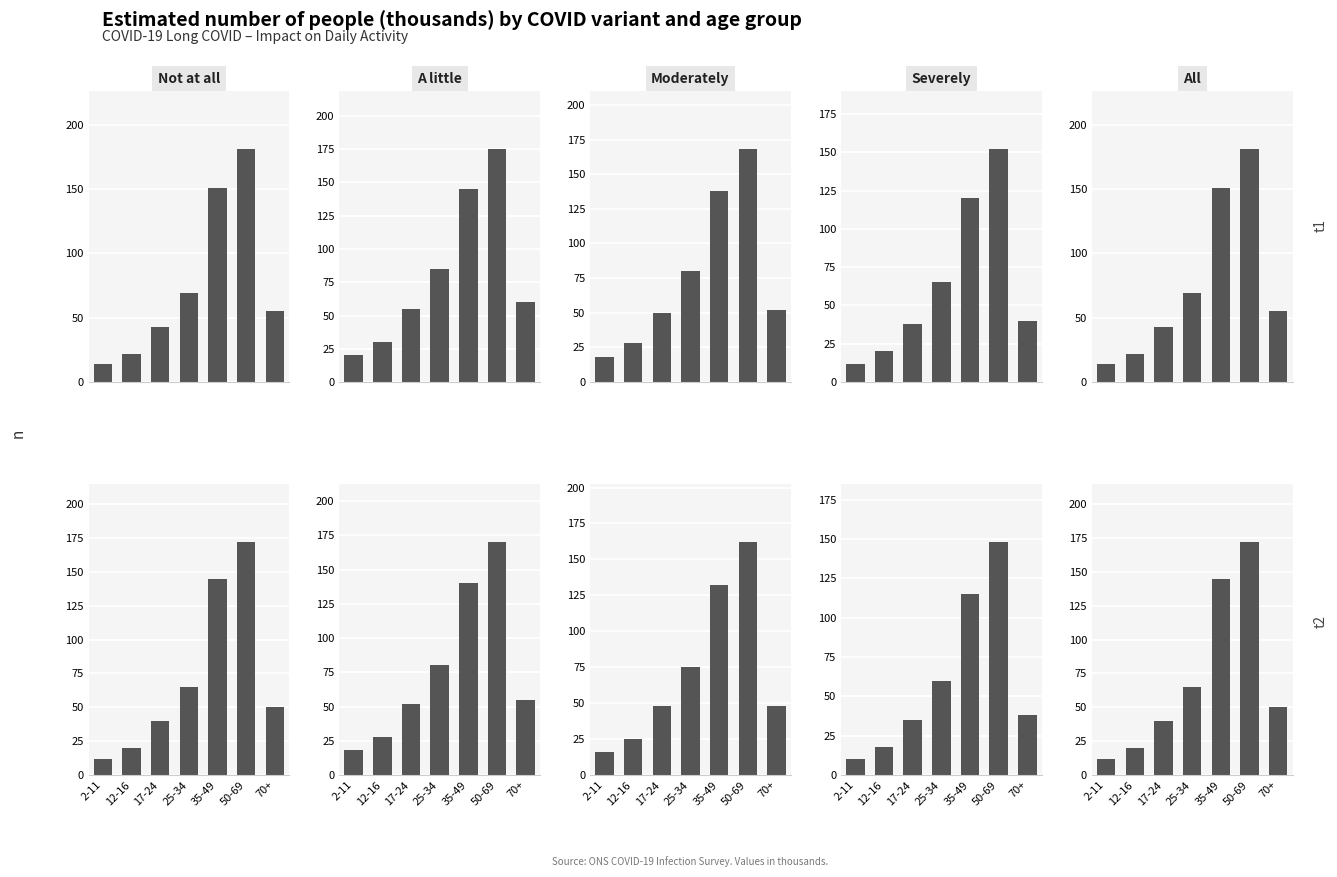

Where is All nearest to the value 92?

25-34